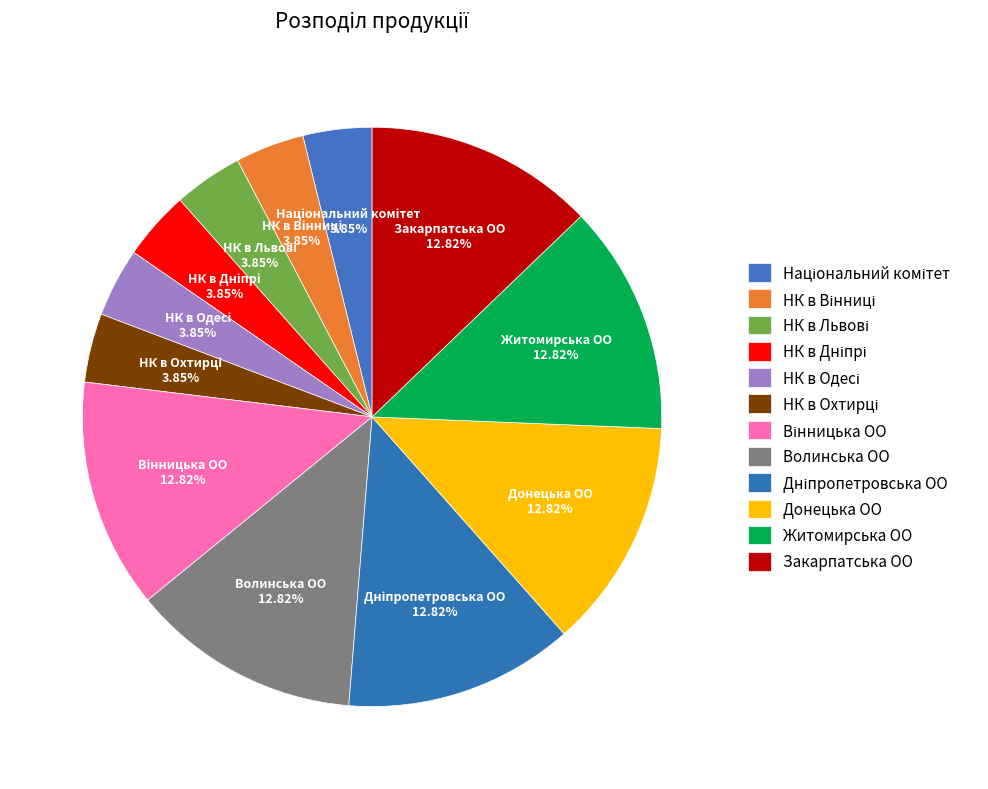

To the nearest percent, what is the combined percentage of Закарпатська ОО and Донецька ОО?

26%